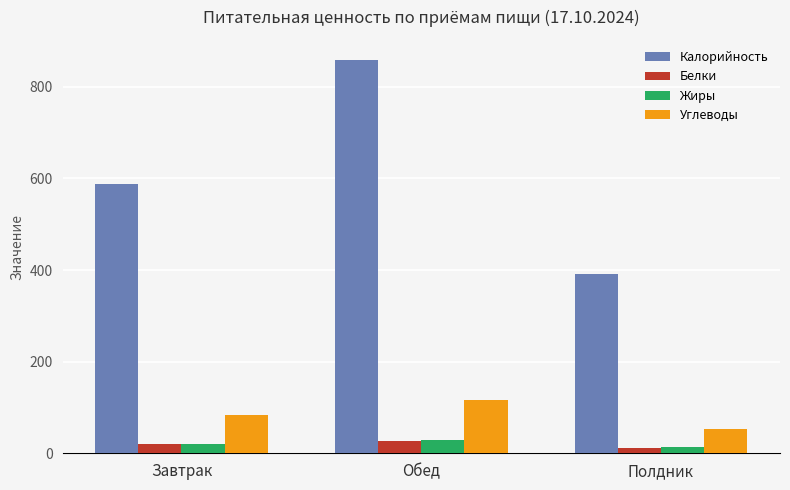

What is the difference between the maximum and minimum values in the Калорийность series?

467.4